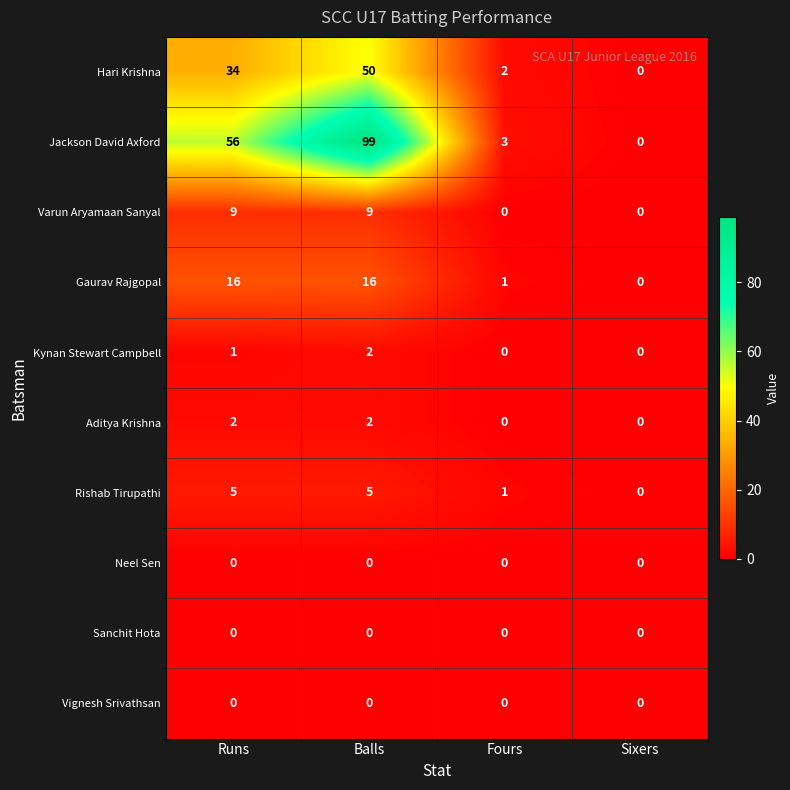

Is it true that Vignesh Srivathsan equals 0 at Fours?

True